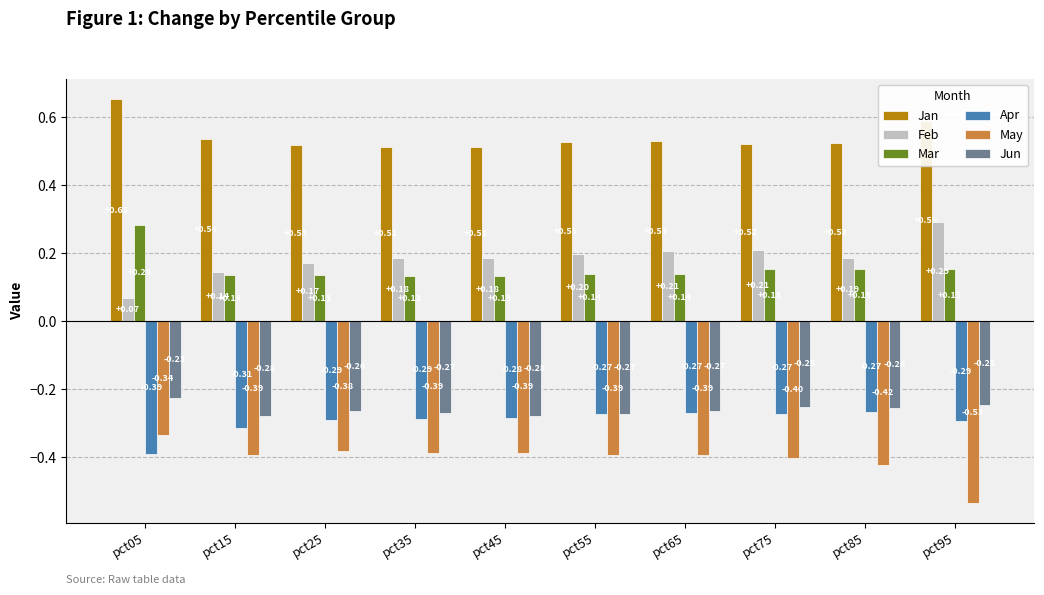

Is the value of Jan at pct15 greater than the value of Apr at pct55?

Yes